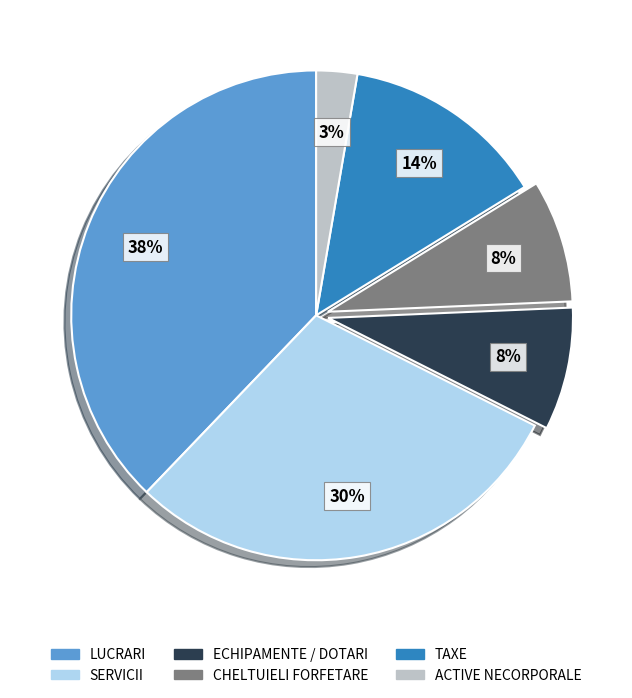

Which category has the biggest portion of the pie?

LUCRARI